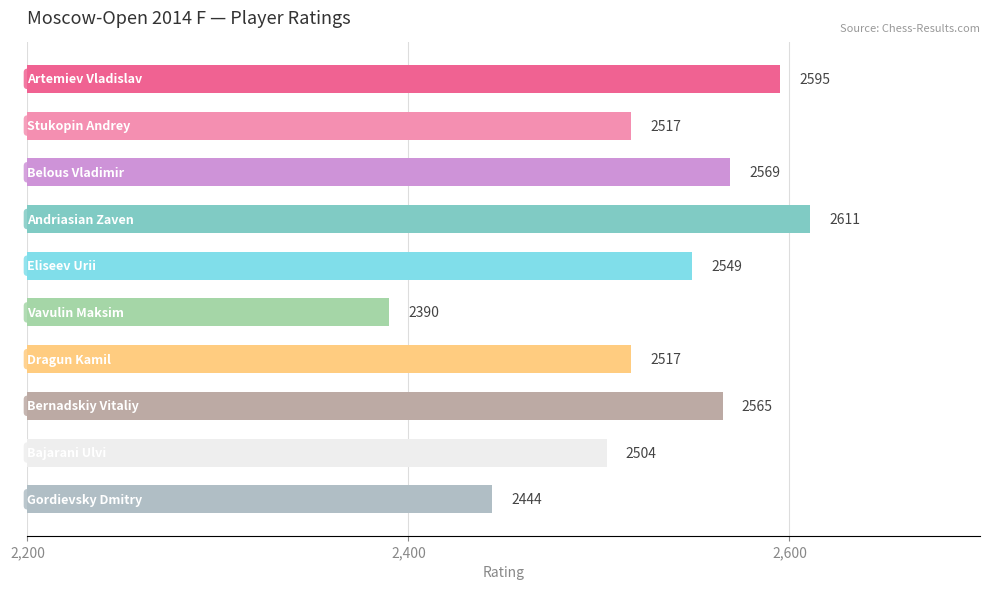

What is the value of the 9th bar from the top?

2504